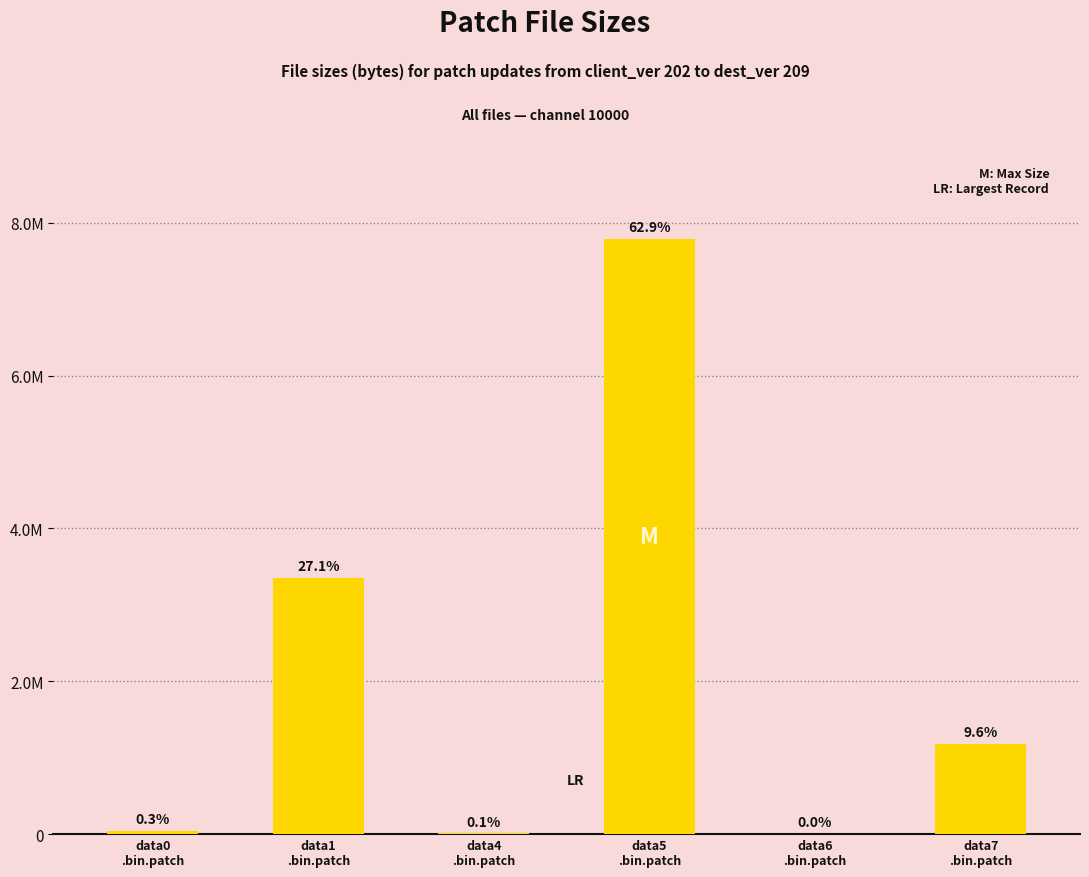

What is the difference between the maximum and minimum values?

7785676